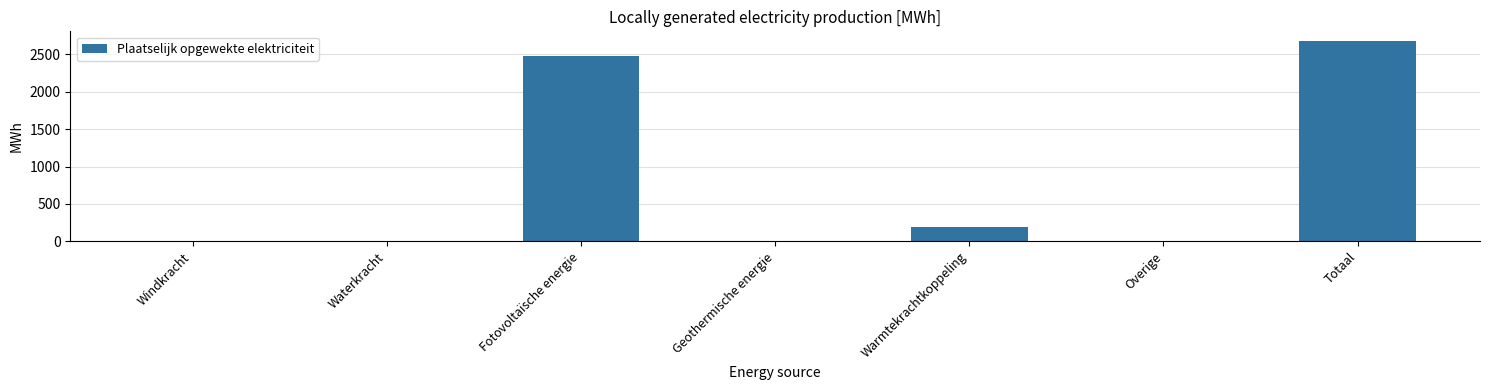

What is the change in value from Warmtekrachtkoppeling to Overige?

-193.5